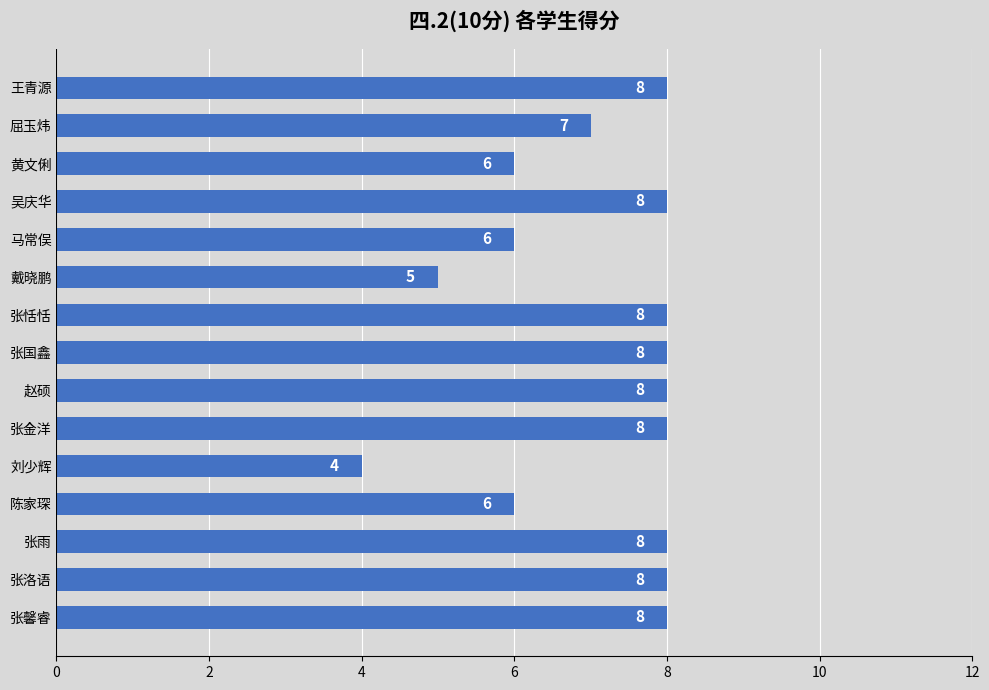

Which has a higher value, 黄文俐 or 张洛语?

张洛语